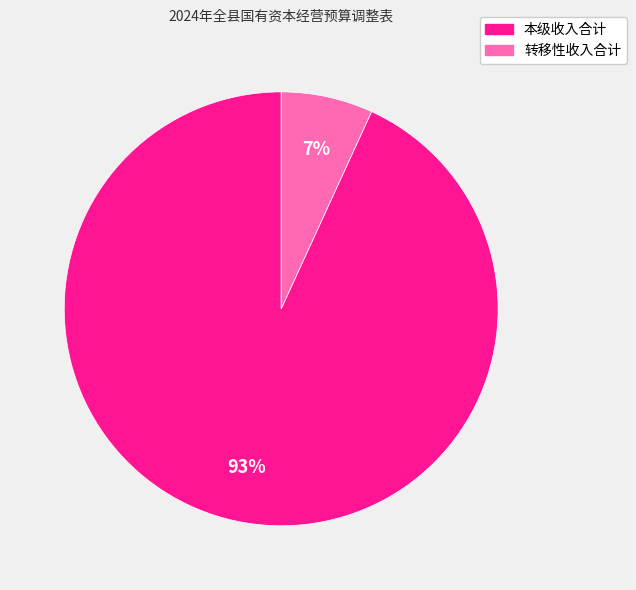

What is the smallest slice in the pie chart?

转移性收入合计